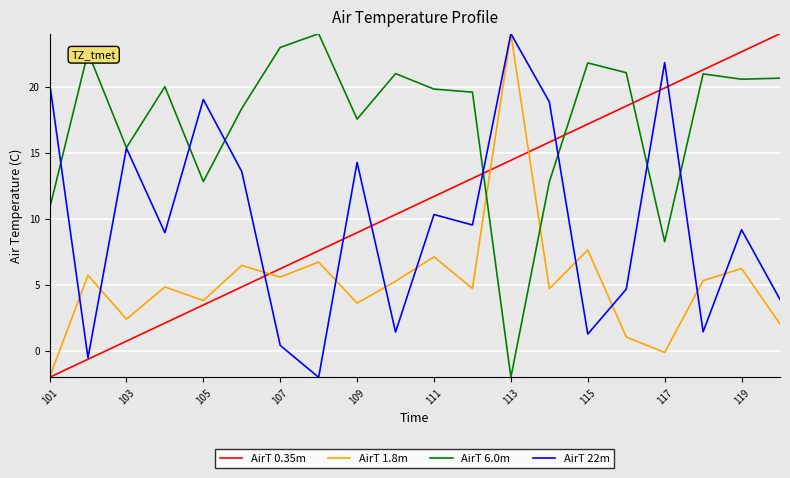

Which series ends up on top after the final intersection of AirT 1.8m and AirT 22m?

AirT 22m